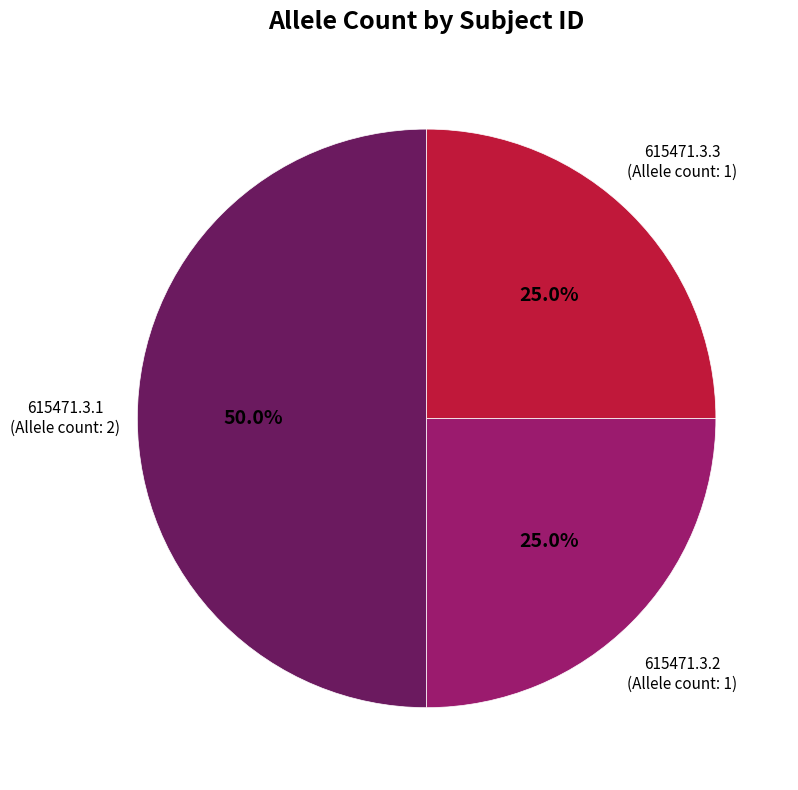

What is the largest slice in the pie chart?

615471.3.1